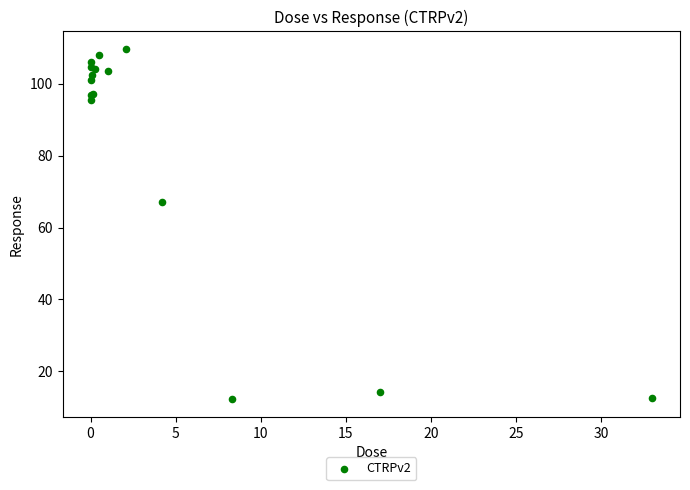

What Y value in the scatter plot is closest to 60?

67.1